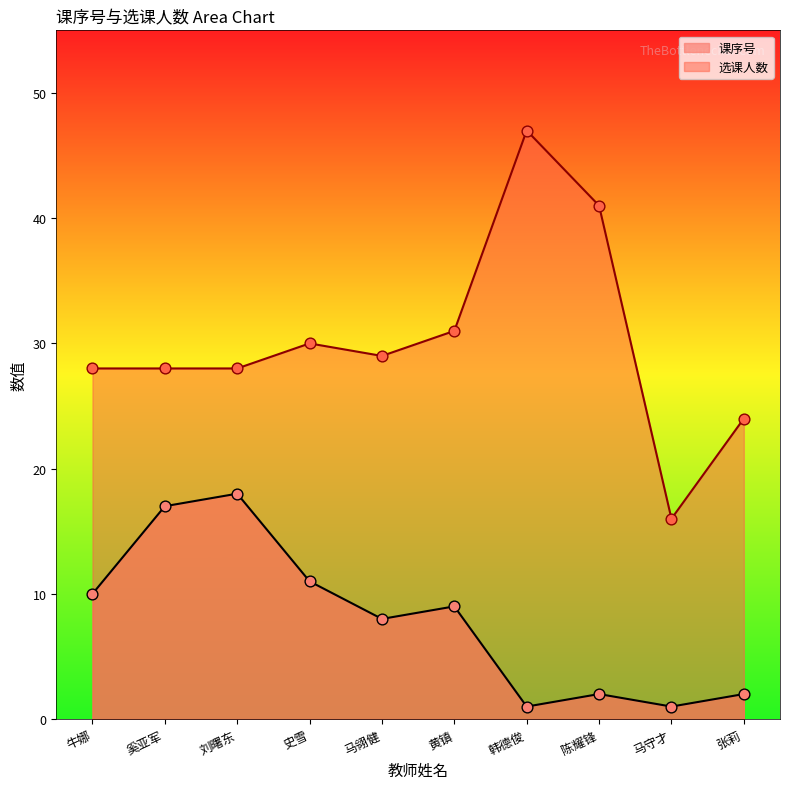

Is the value of 课序号 at 刘曙东 greater than the value of 选课人数 at 刘曙东?

No